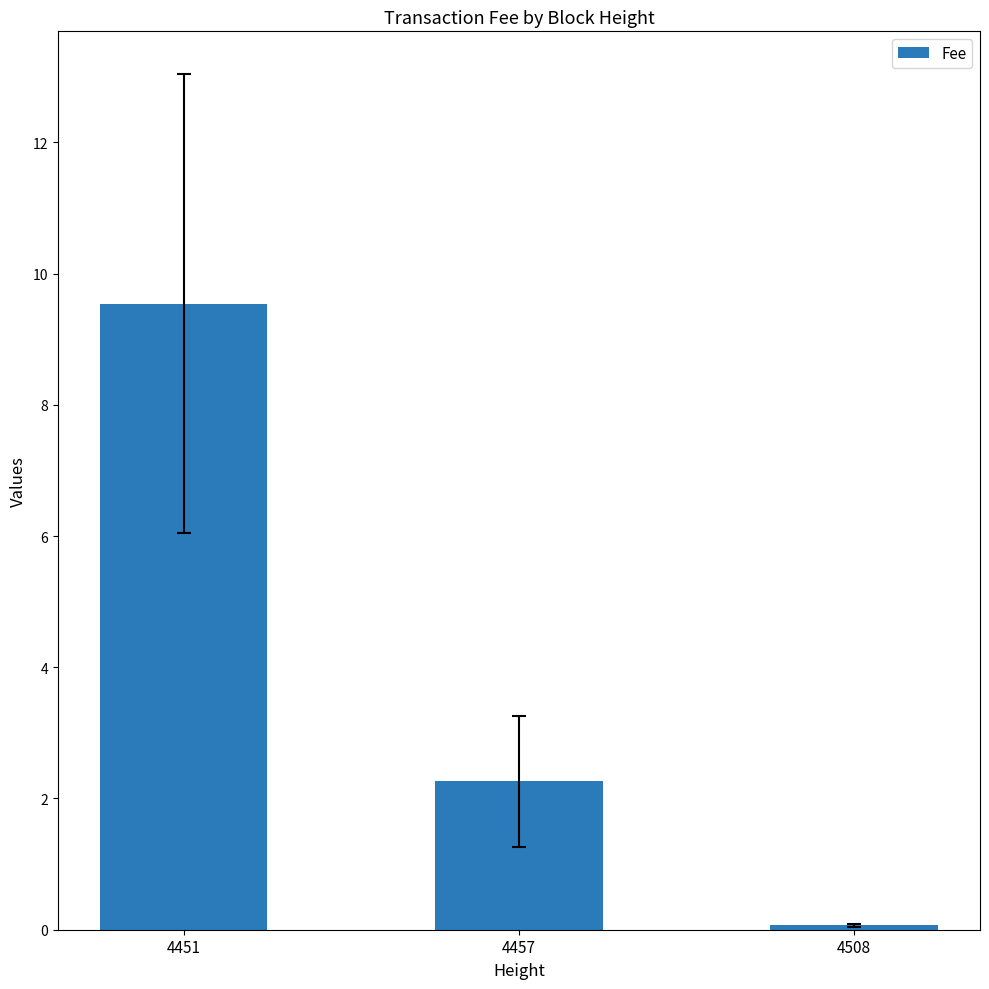

The value at 4457 is 2.3. True or false?

True